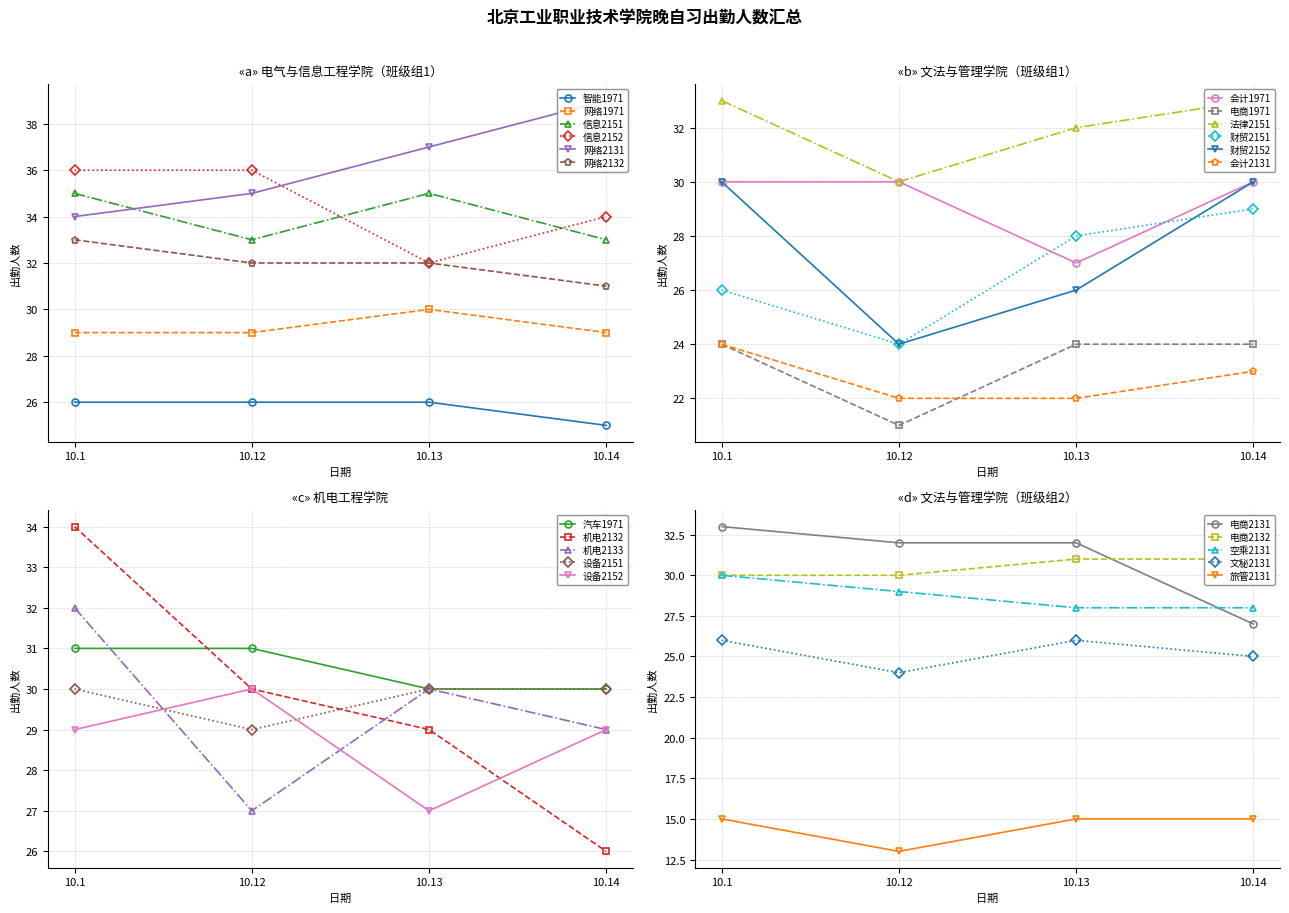

Rank the categories by 信息2151 value from lowest to highest.

10.12, 10.14, 10.1, 10.13